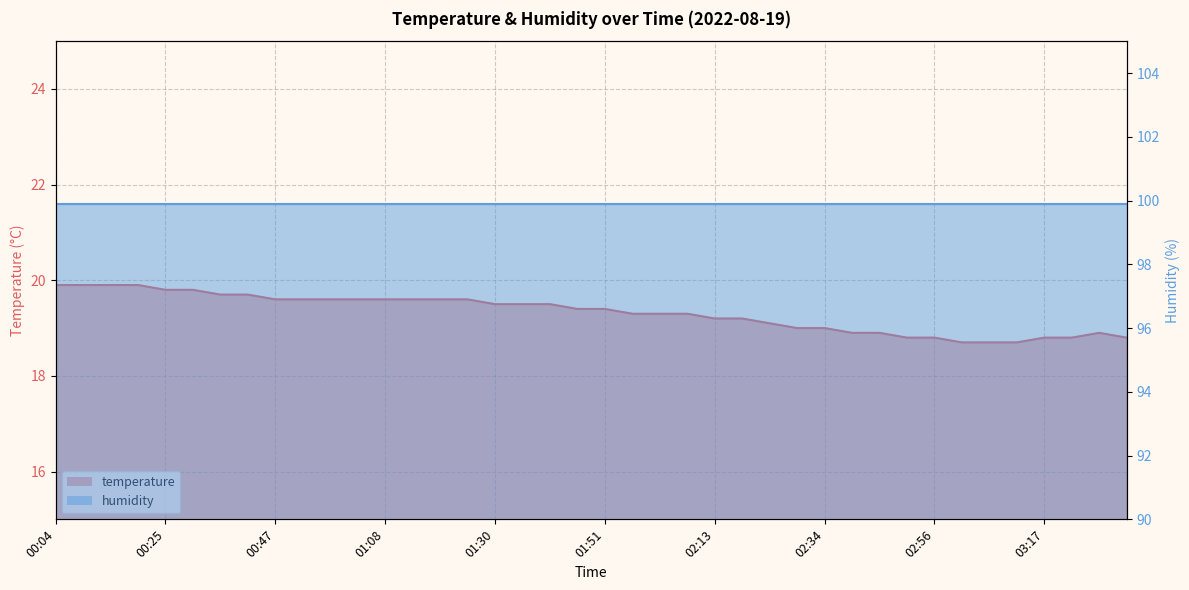

What is the change in value from 00:36 to 03:22?

-0.9